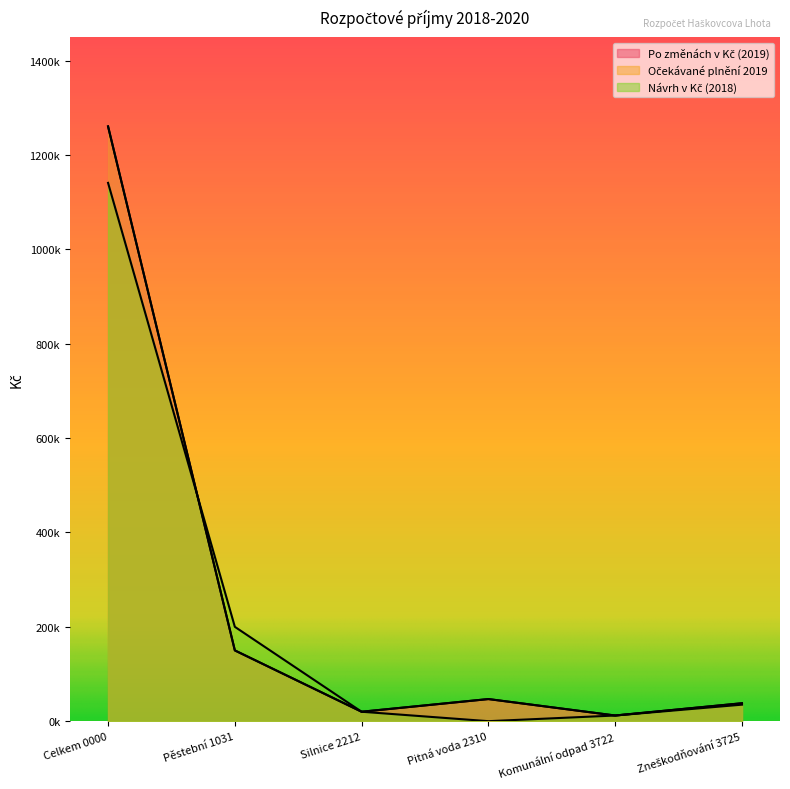

What is the sum of all Očekávané plnění 2019 values?

1527530